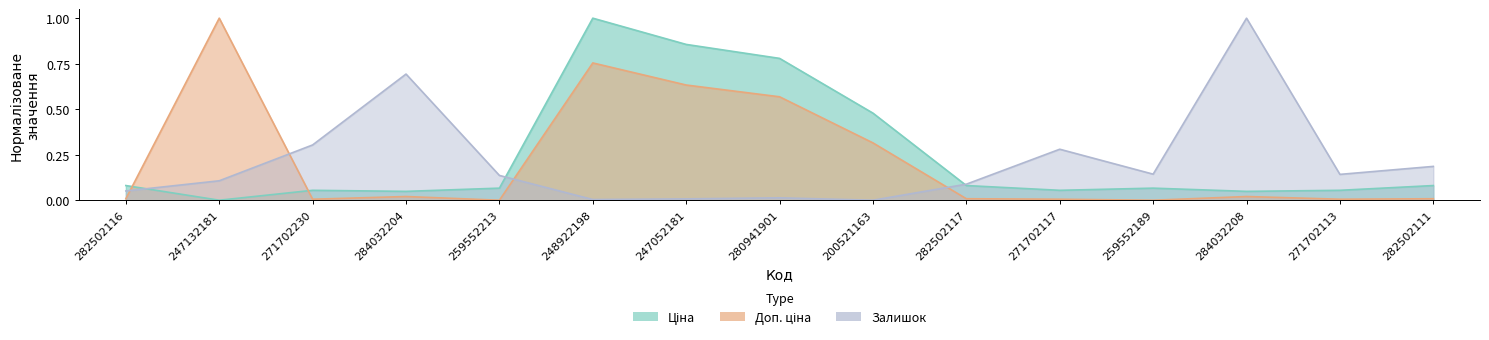

Which series has the largest range (max minus min)?

Ціна